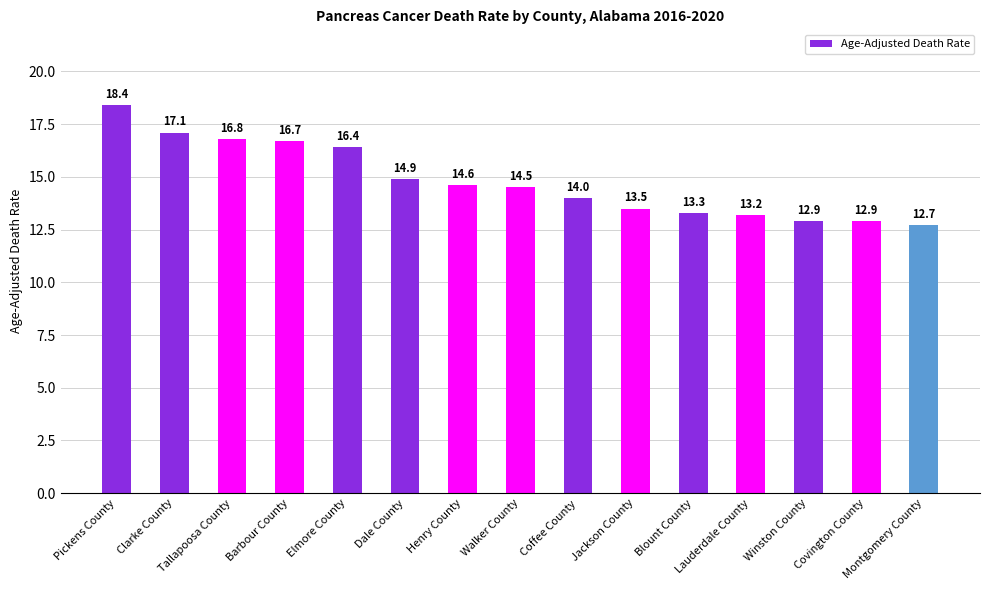

What is the sum of the values at Blount County and Covington County?

26.2